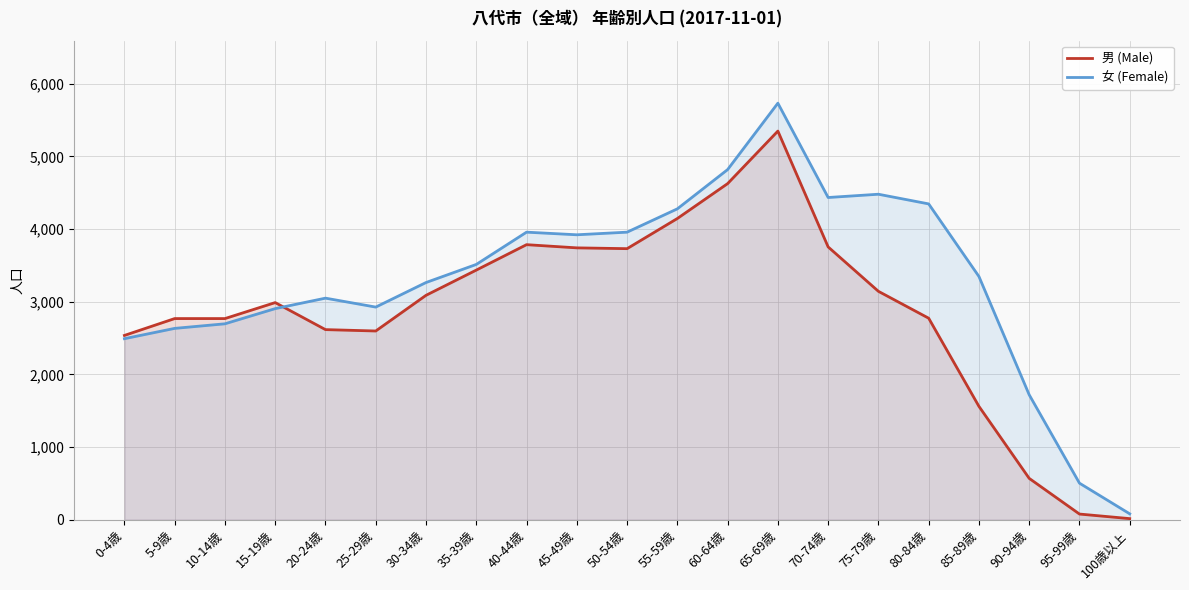

Which category has the lowest value in the 女 (Female) series?

100歳以上